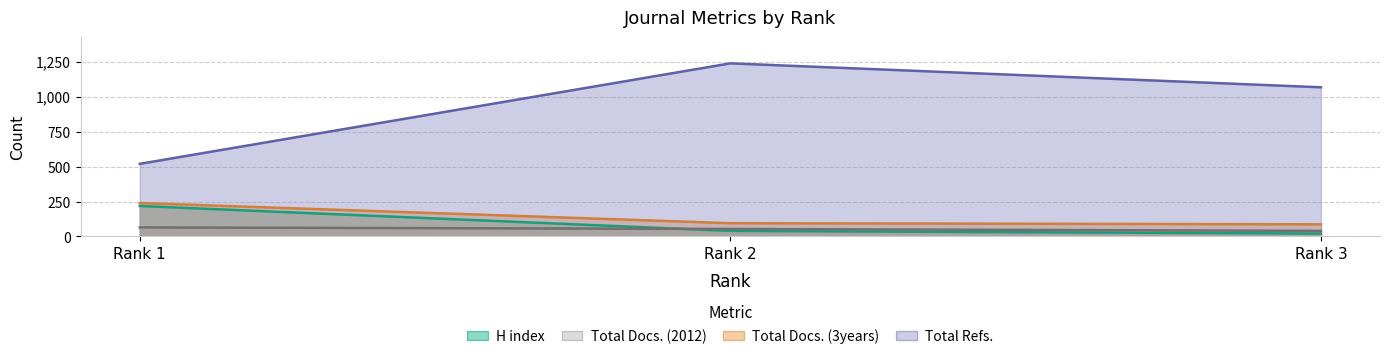

Is it true that Total Docs. (3years) equals 45 at Rank 2?

False